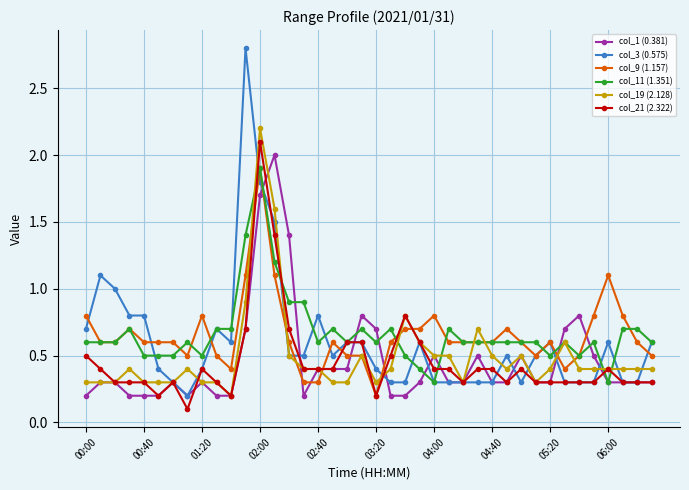

What is the difference between the maximum and minimum values in the col_21 (2.322) series?

2.0